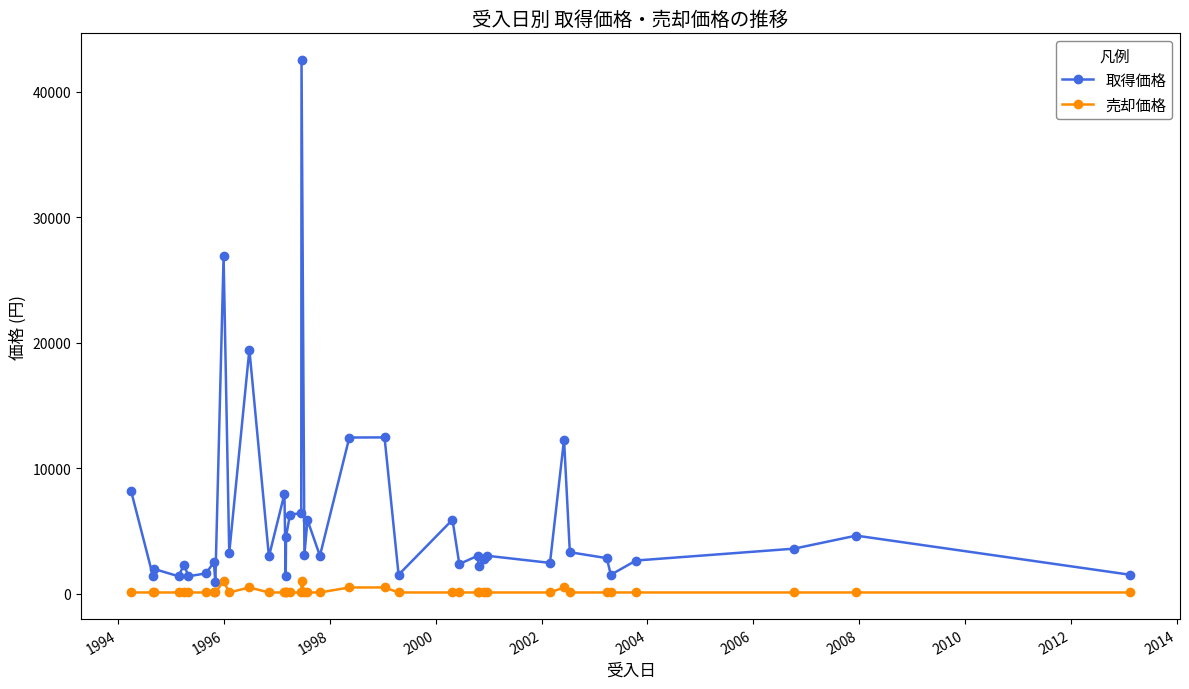

Which series has the largest total across all categories?

取得価格